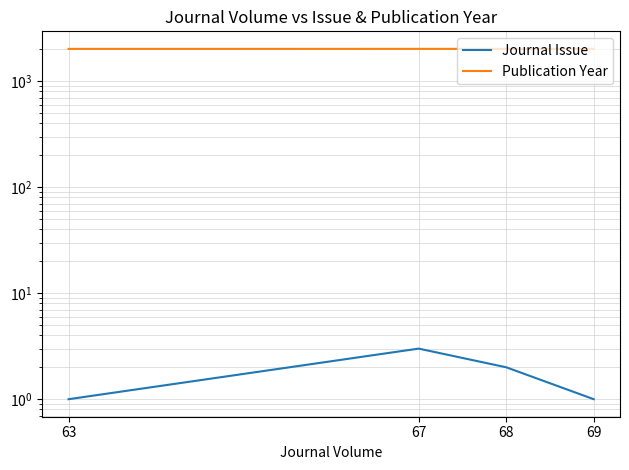

At how many categories does at least one series exceed 871?

4